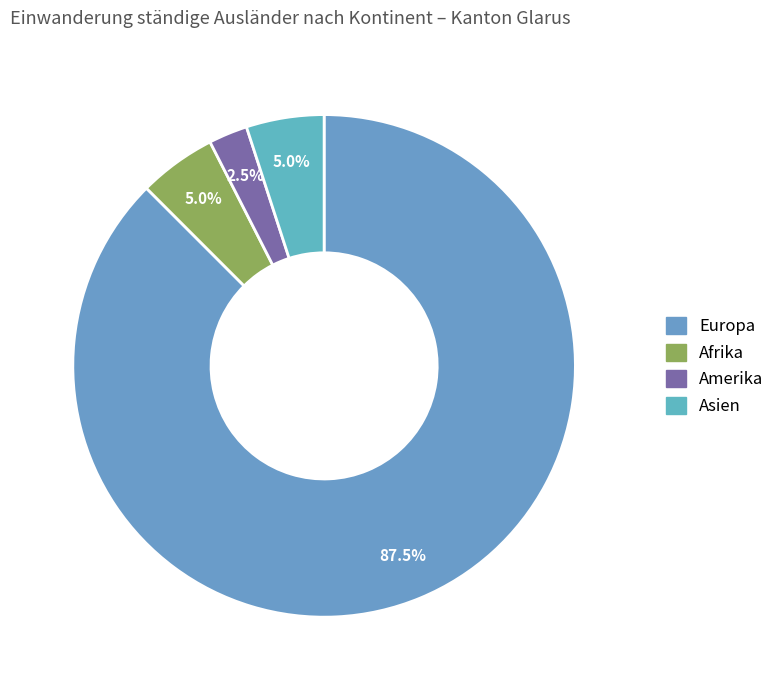

To the nearest percent, what is the combined percentage of Europa and Afrika?

92%